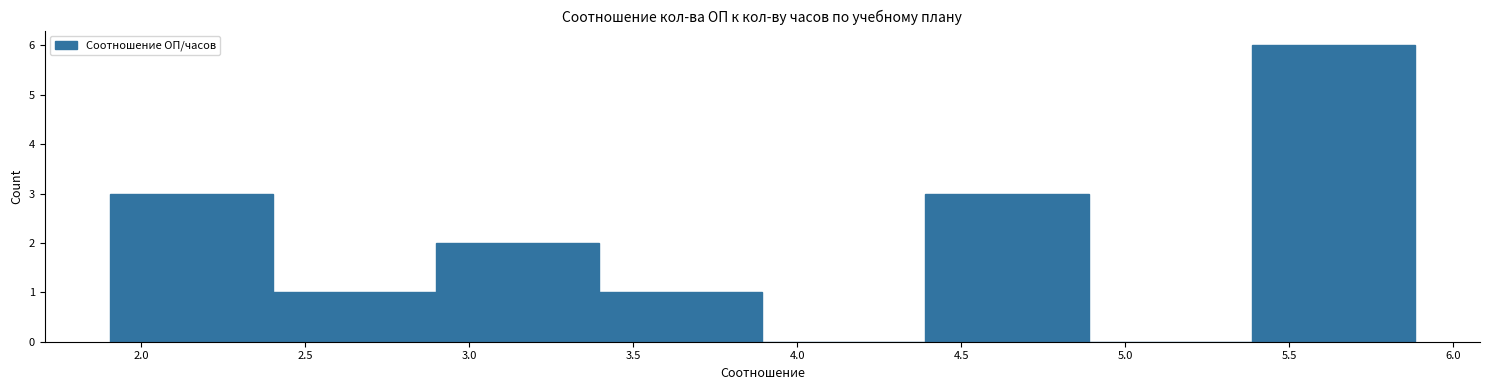

Reading left to right, list every bar in this chart as the range it spans on the x-axis followed by its height. Neither the bar edges nor the heights are printed on the chart, so give them approximately, as read against the axes.

1.9 to 2.4: 3
2.4 to 2.9: 1
2.9 to 3.4: 2
3.4 to 3.9: 1
3.9 to 4.4: 0
4.4 to 4.9: 3
4.9 to 5.4: 0
5.4 to 5.9: 6